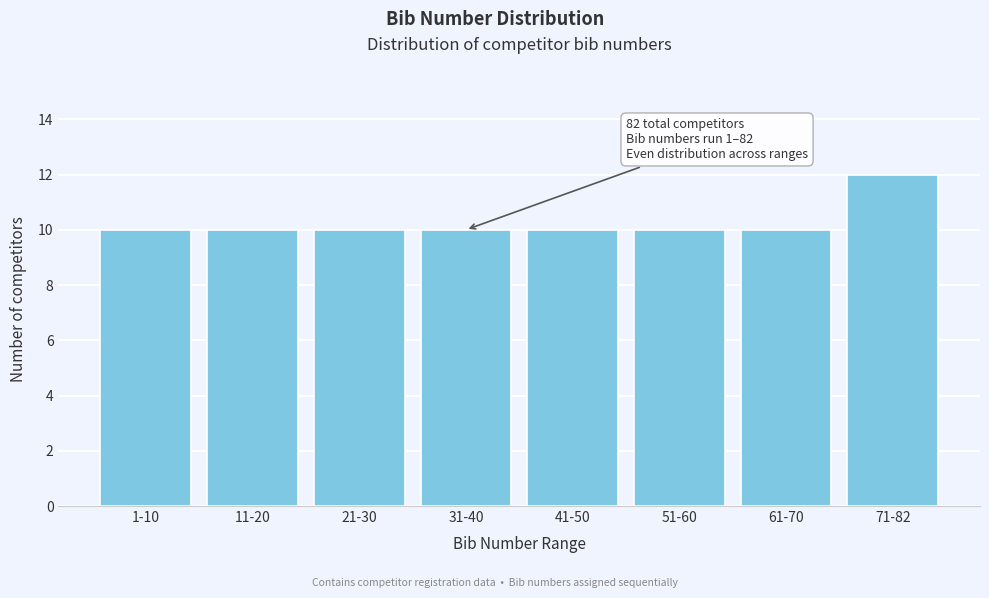

Reading left to right, transcribe all the data shown in this chart.

10	10	10	10	10	10	10	12